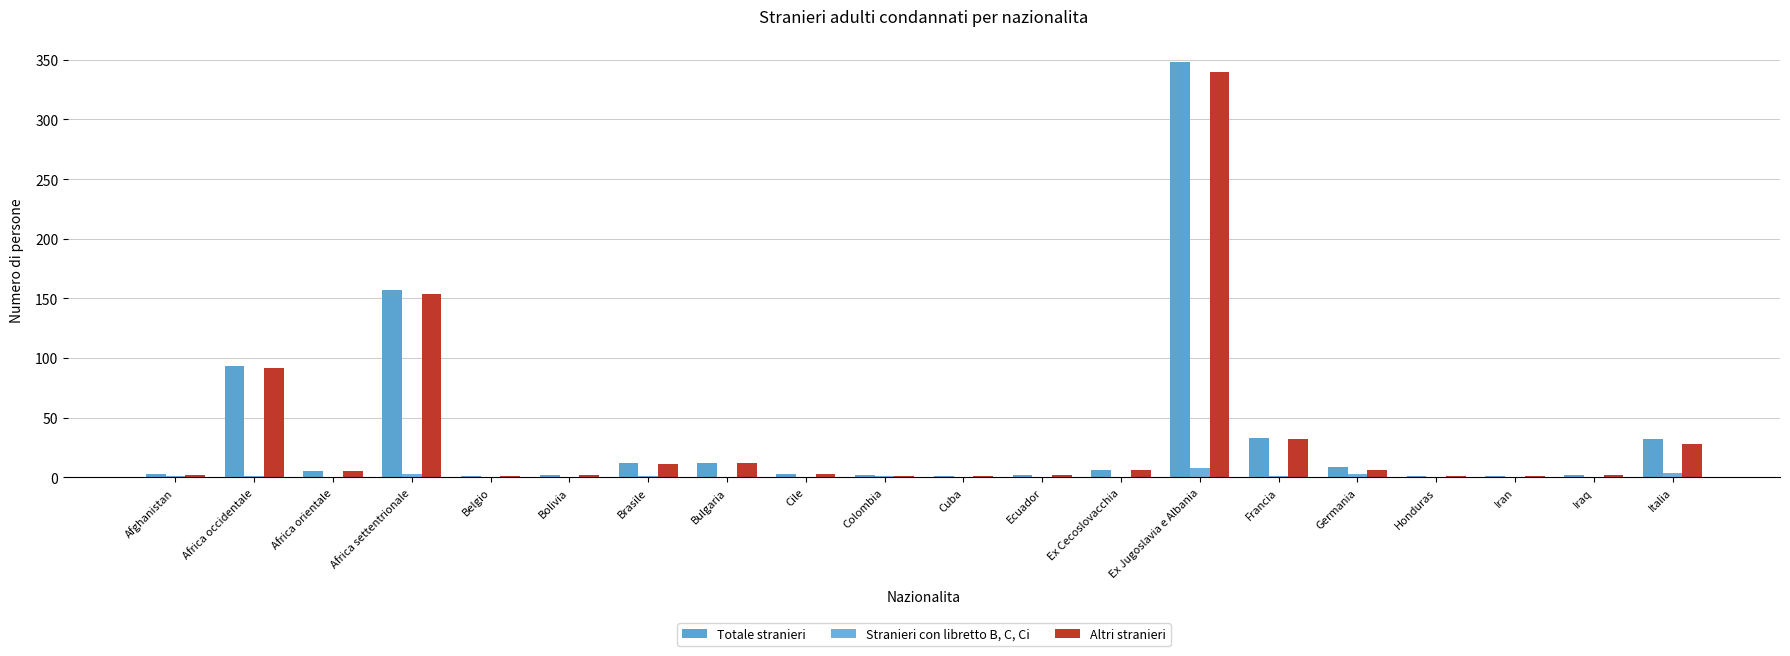

Between Iraq and Africa settentrionale, which is larger?

Africa settentrionale